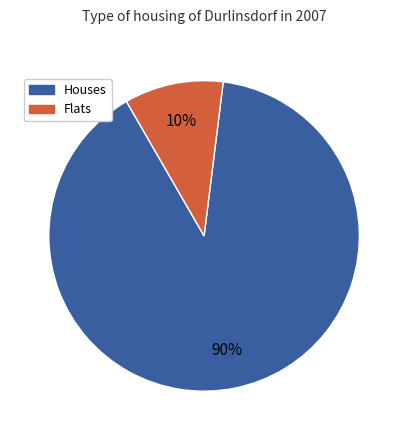

Does any single category account for the majority?

Yes